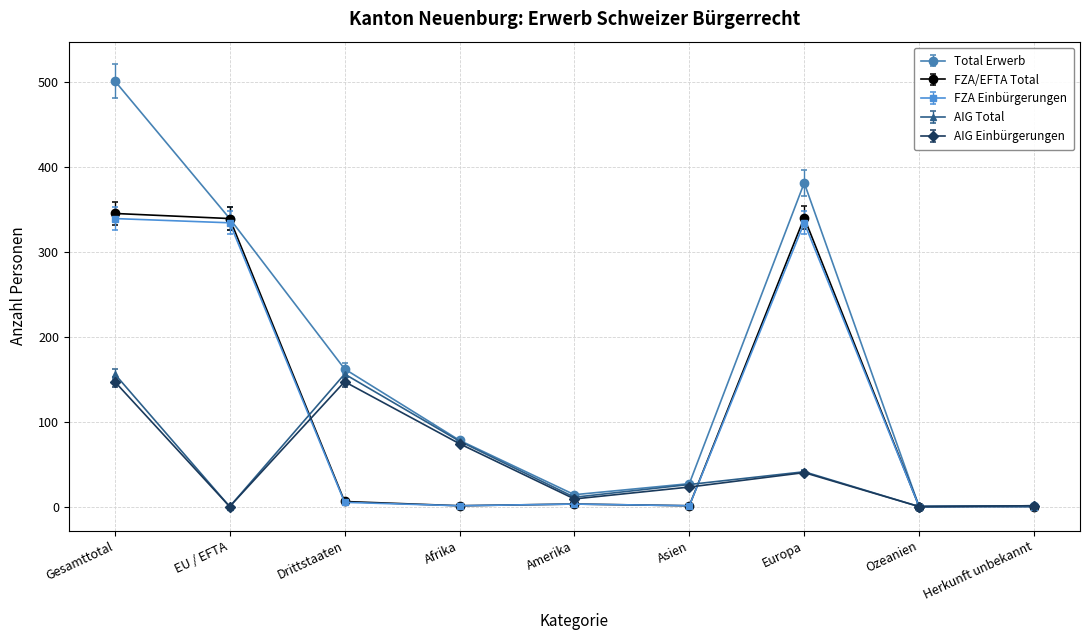

Where is AIG Total nearest to the value 78?

Afrika